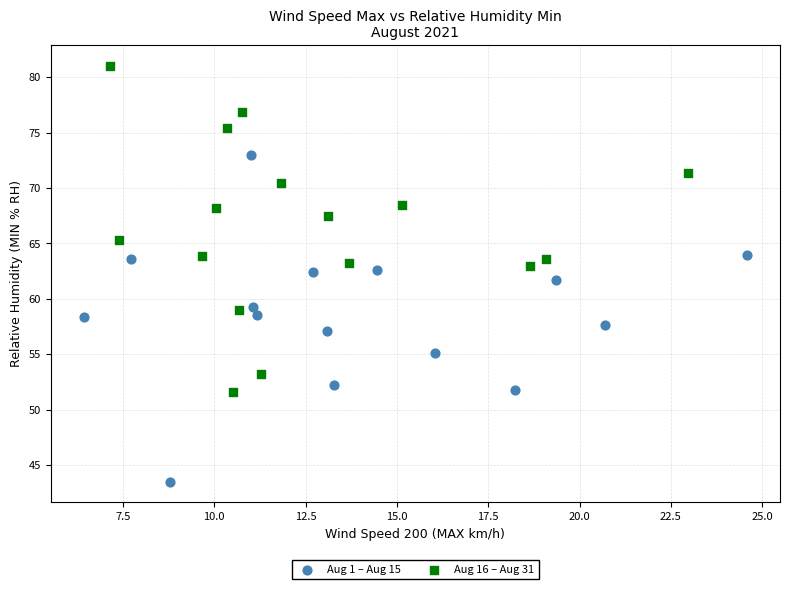

Which series contains the lowest Y value?

Aug 1 – Aug 15